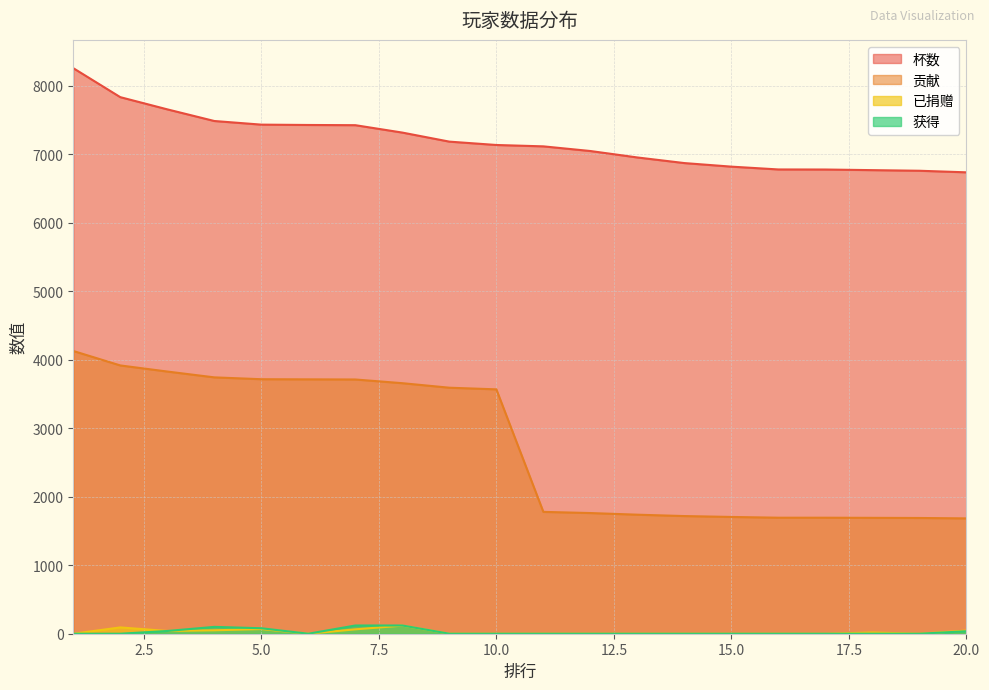

True or false: 获得 and 杯数 intersect in this chart.

False